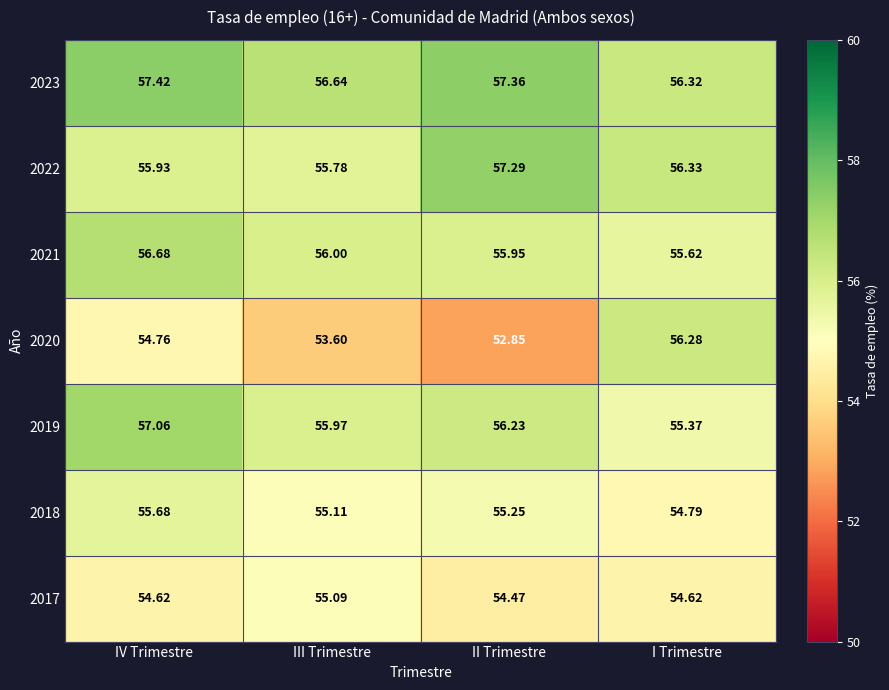

Rank the categories by 2020 value from highest to lowest.

I Trimestre, IV Trimestre, III Trimestre, II Trimestre